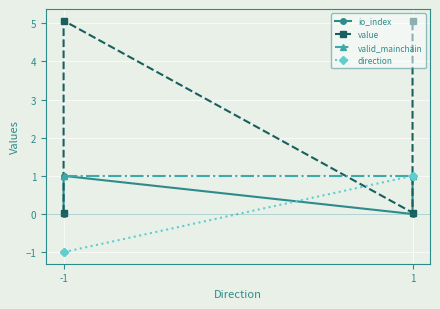

What is the value of the direction point at the 3rd from the left?

1.0